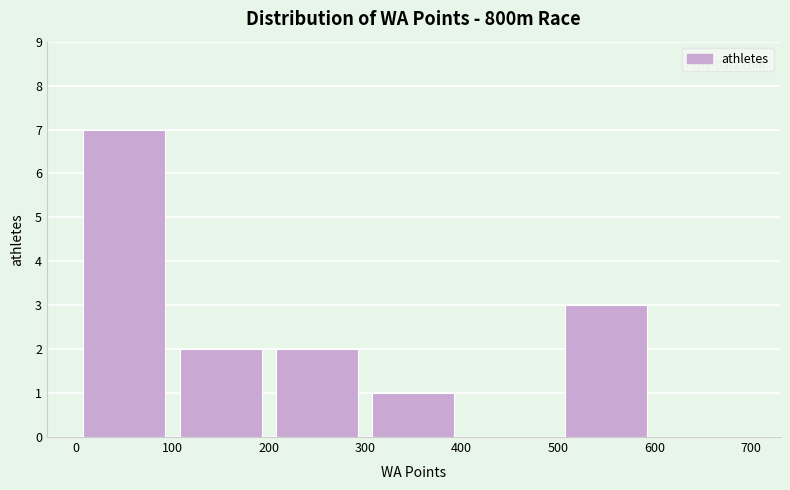

Reading left to right, transcribe this chart: for each bar, give the range it covers on the x-axis and its height. The values are not printed on the chart, so give them approximately, as read against the axis.

0 to 100: 7
100 to 200: 2
200 to 300: 2
300 to 400: 1
400 to 500: 0
500 to 600: 3
600 to 700: 0